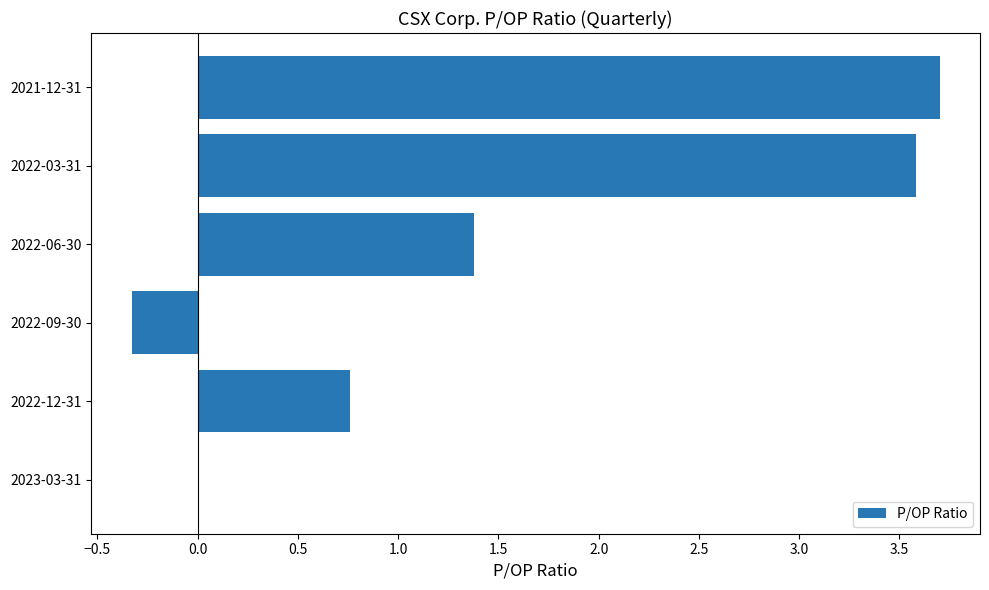

What is the average value?

1.5